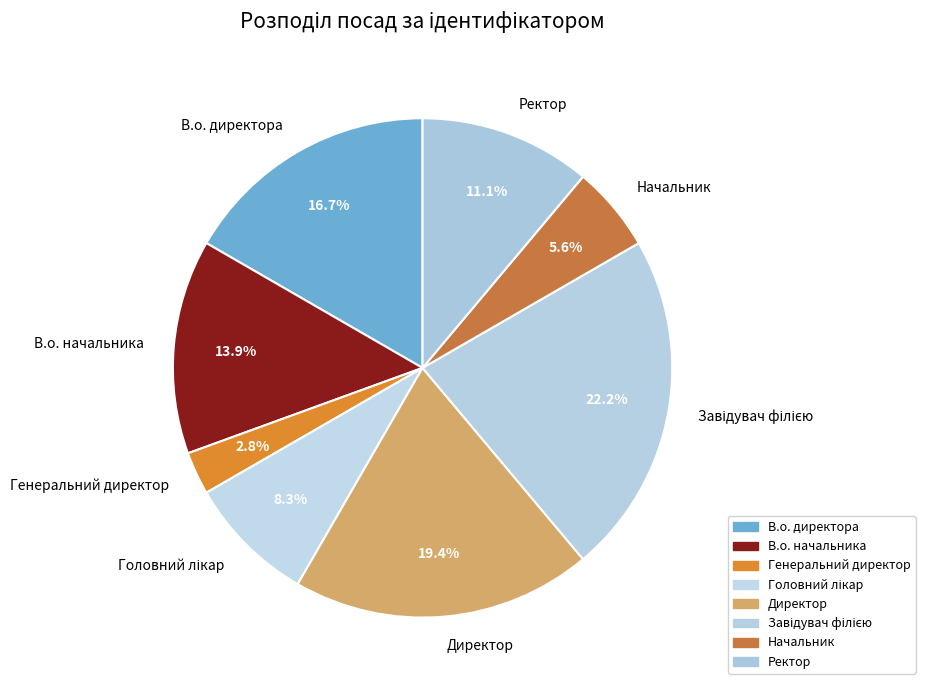

How much of the chart is everything except Начальник?

94.4%